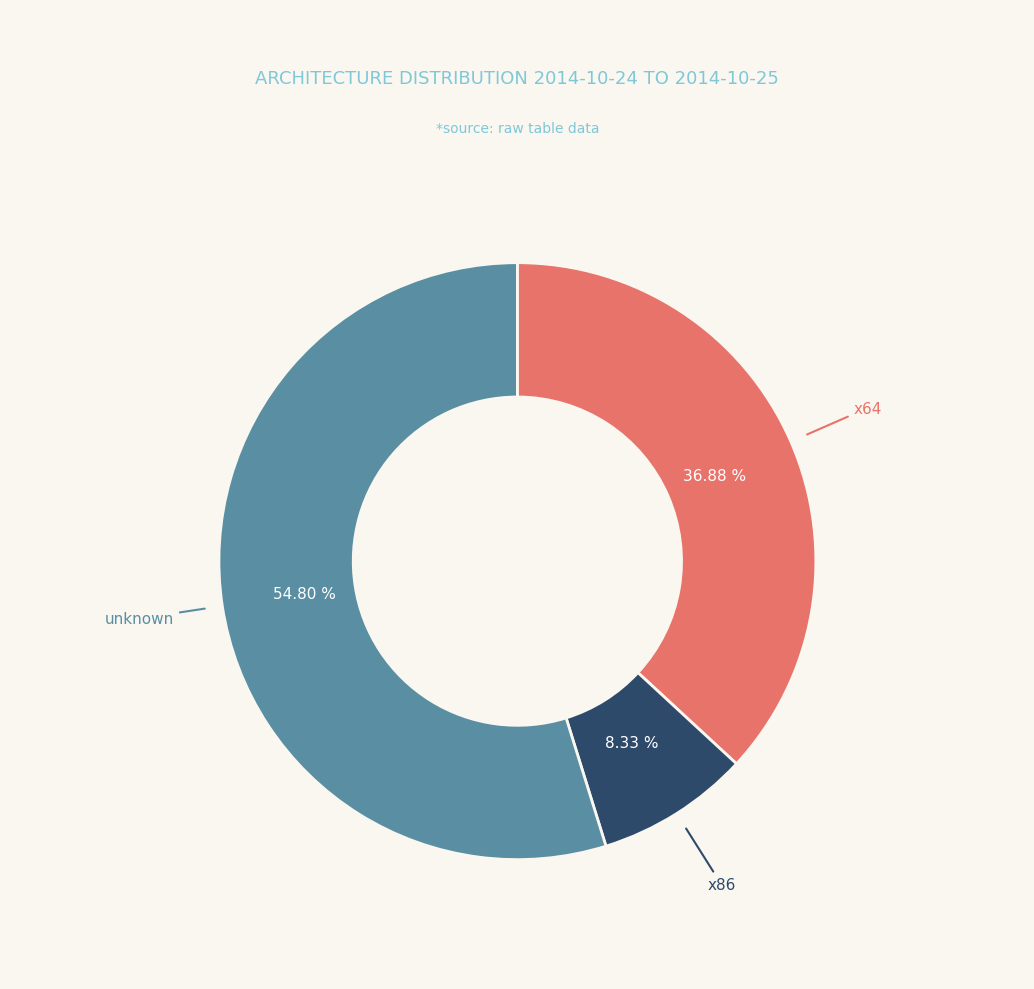

Does any single category account for the majority?

Yes